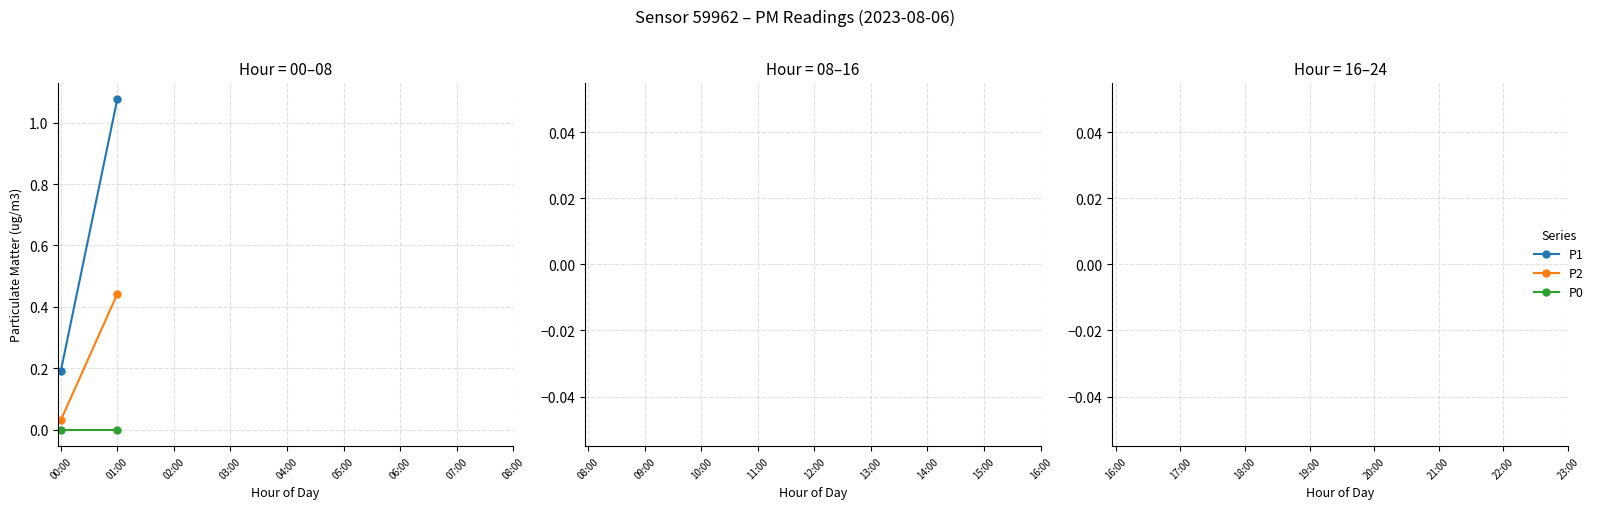

Is it true that P2 equals 0.1 at 00:00?

False